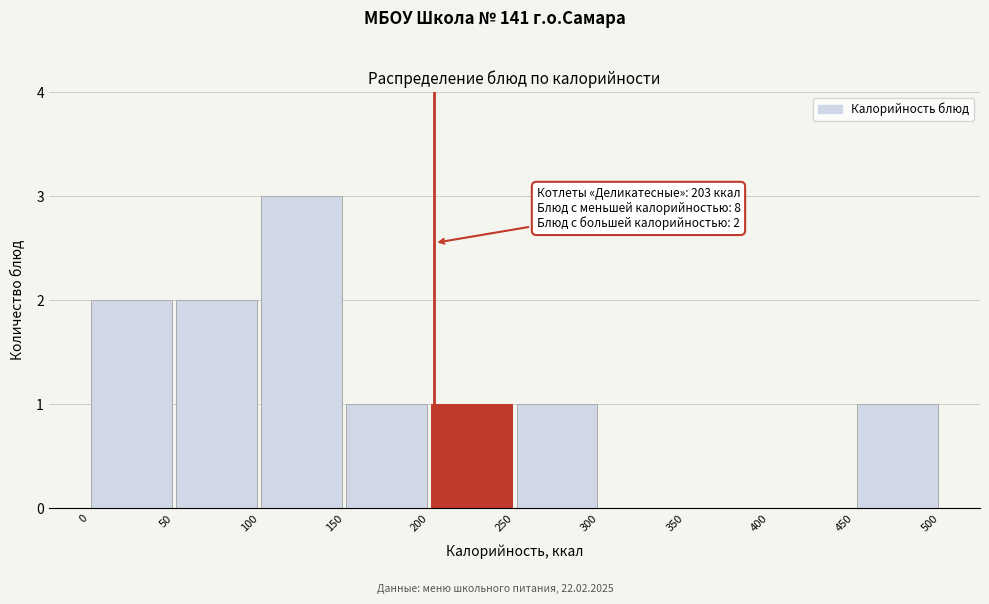

Which range on the x-axis has the tallest bar?

100 to 150